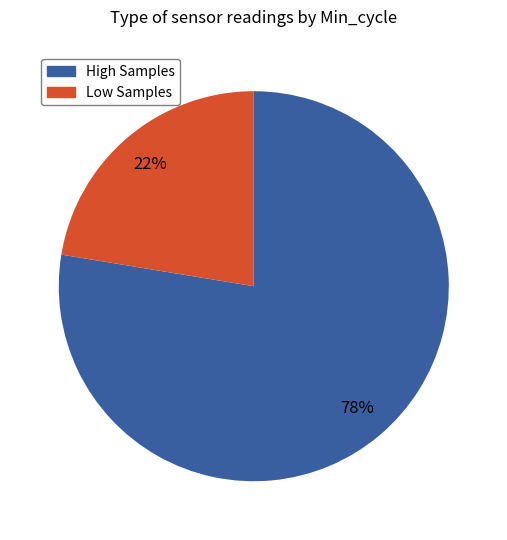

To the nearest percent, what is the average slice percentage?

50%